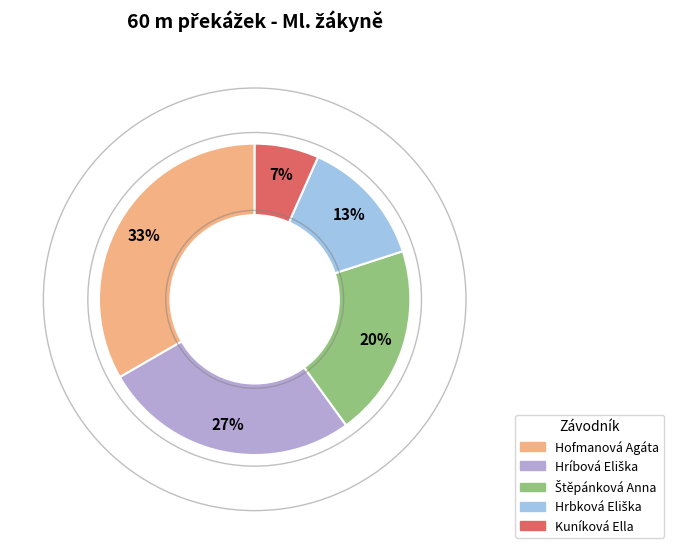

Does any single category account for the majority?

No